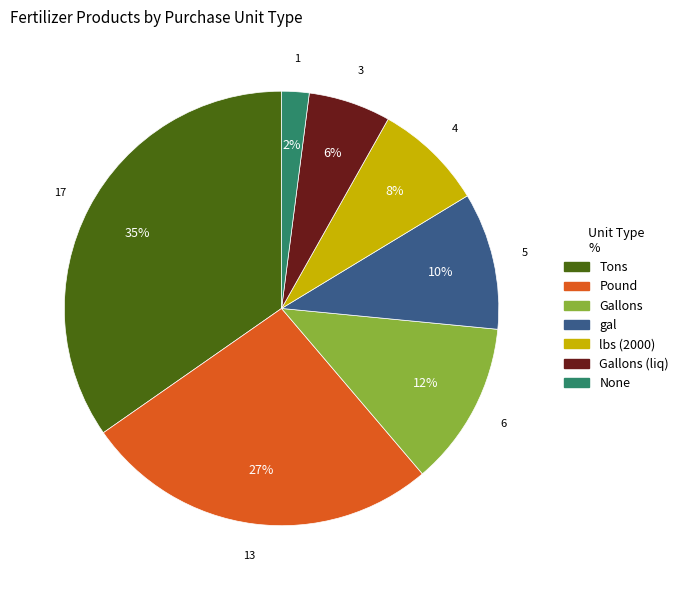

Does Pound represent more than half of the total?

No